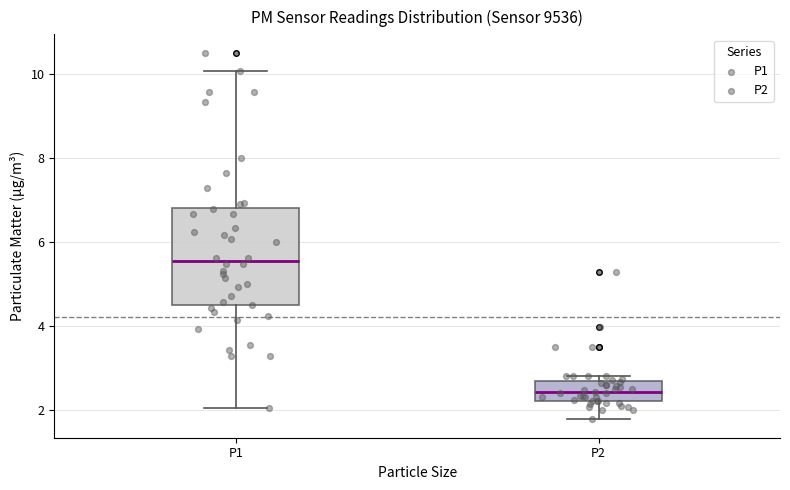

Comparing the boxes themselves (not the whiskers), which one is the tallest?

P1